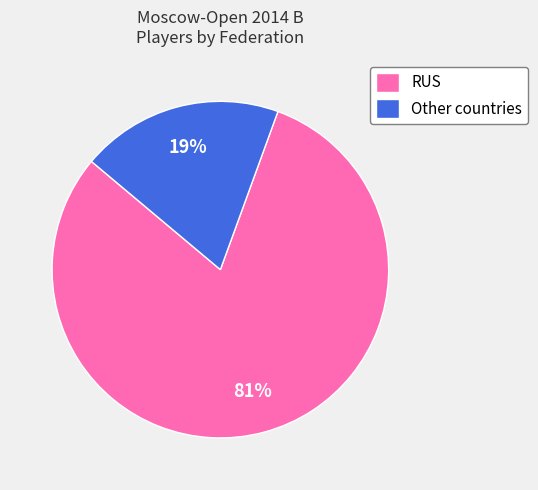

What percentage is the RUS slice, to the nearest percent?

81%